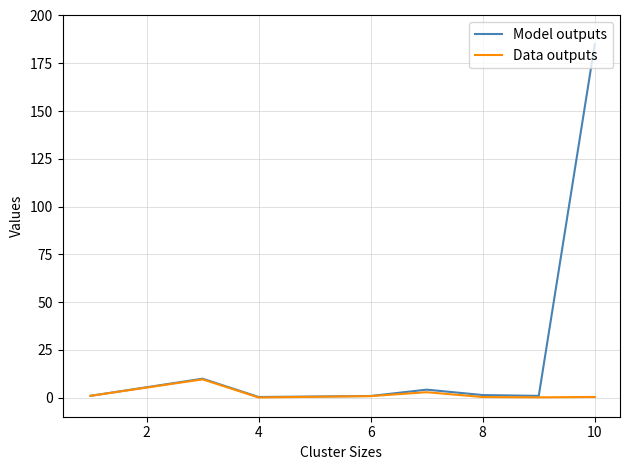

List the series in order of their overall mean, lowest first.

Data outputs, Model outputs